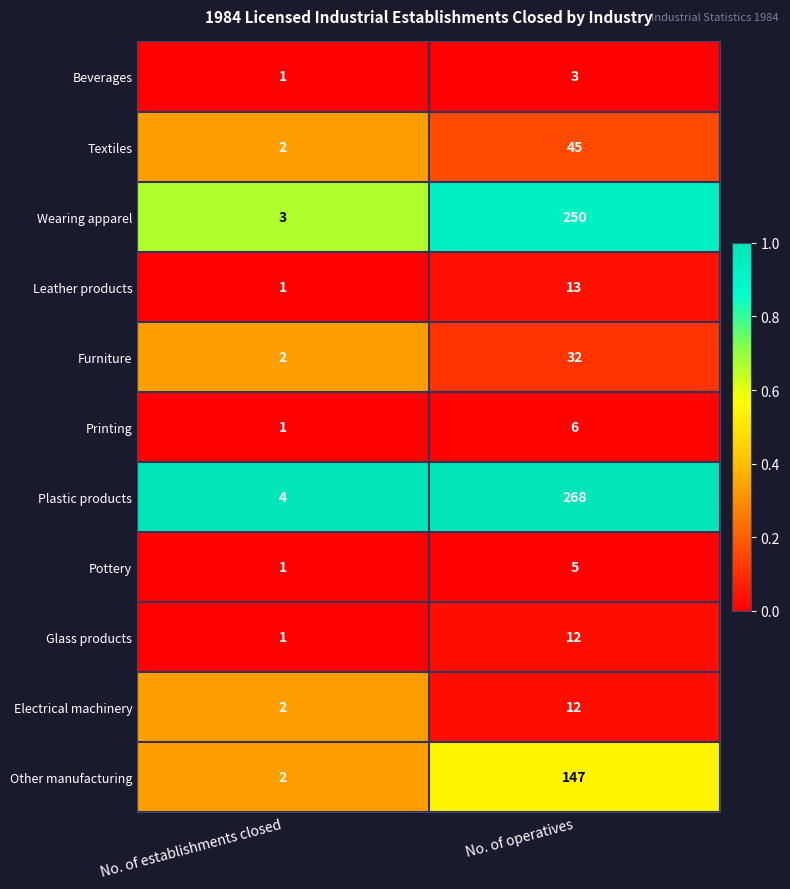

Reading left to right, extract all data points from this chart.

Beverages: No. of establishments closed=1	No. of operatives=3
Textiles: No. of establishments closed=2	No. of operatives=45
Wearing apparel: No. of establishments closed=3	No. of operatives=250
Leather products: No. of establishments closed=1	No. of operatives=13
Furniture: No. of establishments closed=2	No. of operatives=32
Printing: No. of establishments closed=1	No. of operatives=6
Plastic products: No. of establishments closed=4	No. of operatives=268
Pottery: No. of establishments closed=1	No. of operatives=5
Glass products: No. of establishments closed=1	No. of operatives=12
Electrical machinery: No. of establishments closed=2	No. of operatives=12
Other manufacturing: No. of establishments closed=2	No. of operatives=147